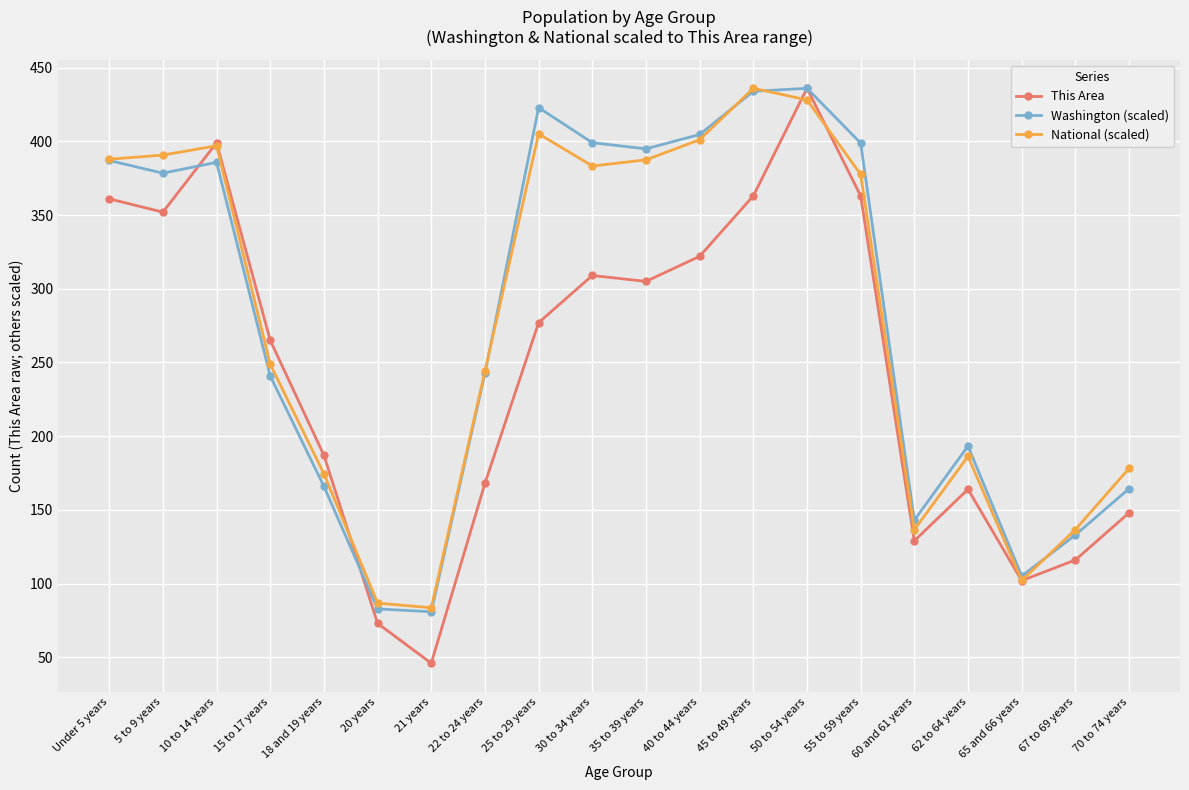

Is it true that Washington (scaled) equals 130.4 at 5 to 9 years?

False